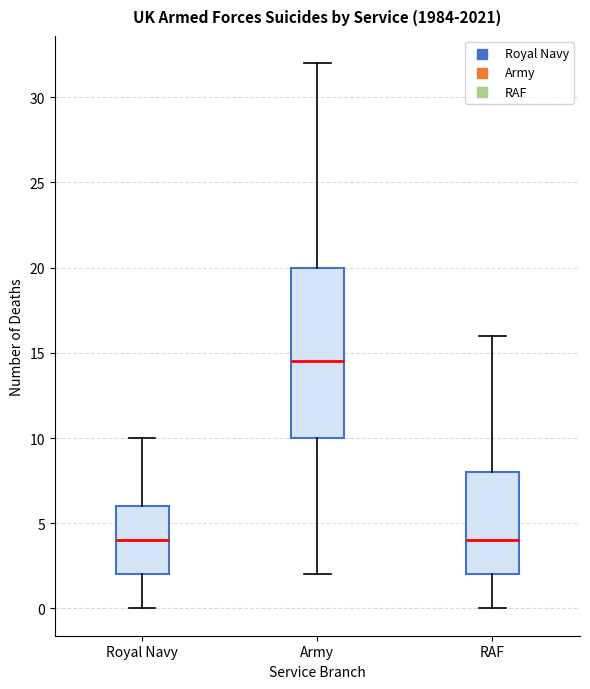

Reading left to right, read every box against the y-axis: the position of its median line, the range the box covers, and the ends of its whiskers. The values are not printed on the chart, so give them approximately, as read against the axis.

Royal Navy: median 4.0, box 2.0 to 6.0, whiskers 0.0 to 10.0
Army: median 14.5, box 10.0 to 20.0, whiskers 2.0 to 32.0
RAF: median 4.0, box 2.0 to 8.0, whiskers 0.0 to 16.0